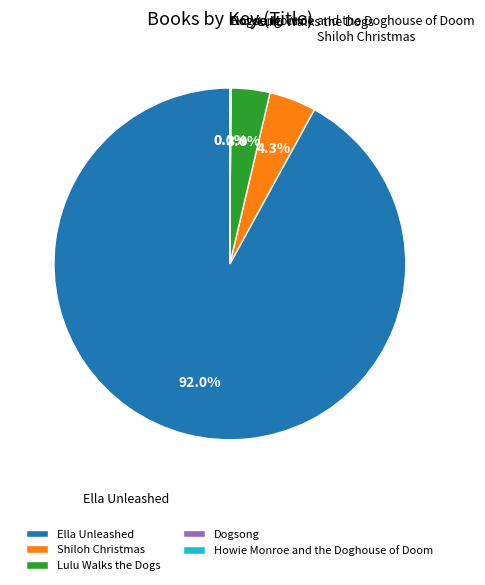

What portion of the pie excludes Shiloh Christmas?

95.7%